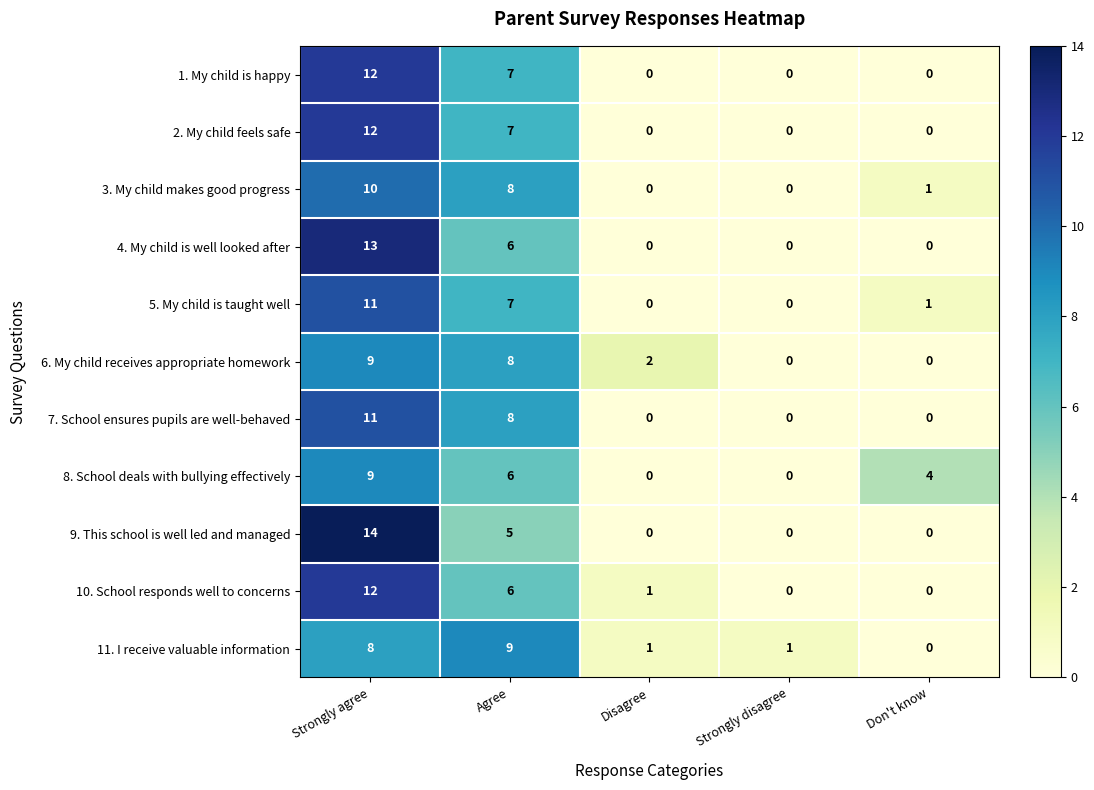

Which category has the highest value across all series?

Strongly agree